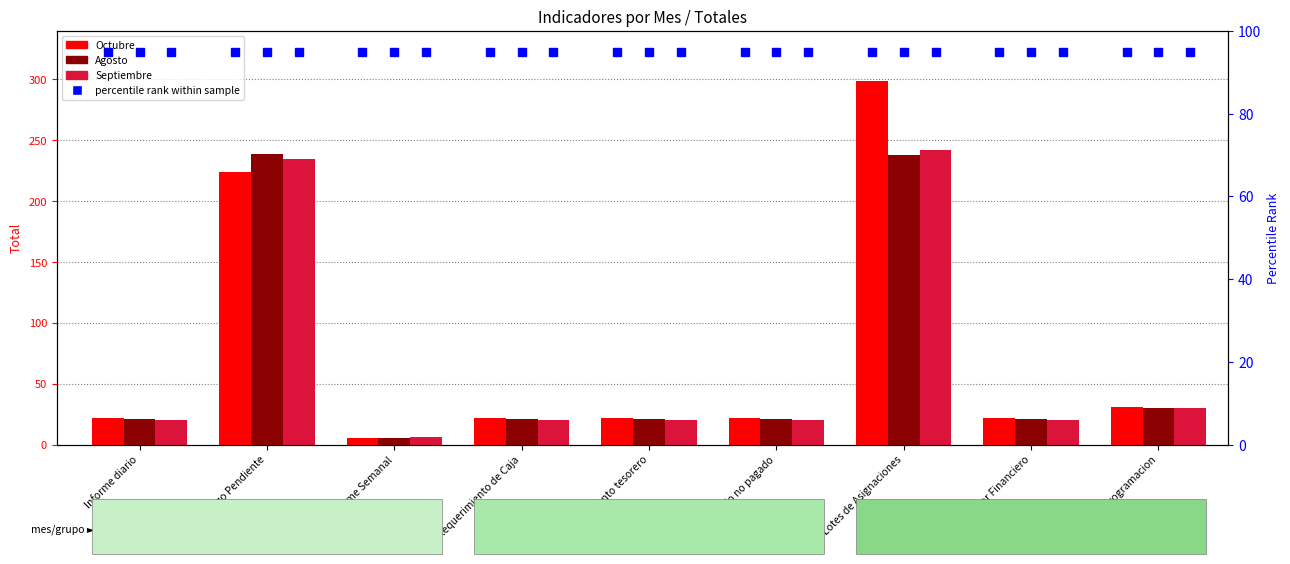

Is it true that Septiembre equals 5 at Informe diario?

False